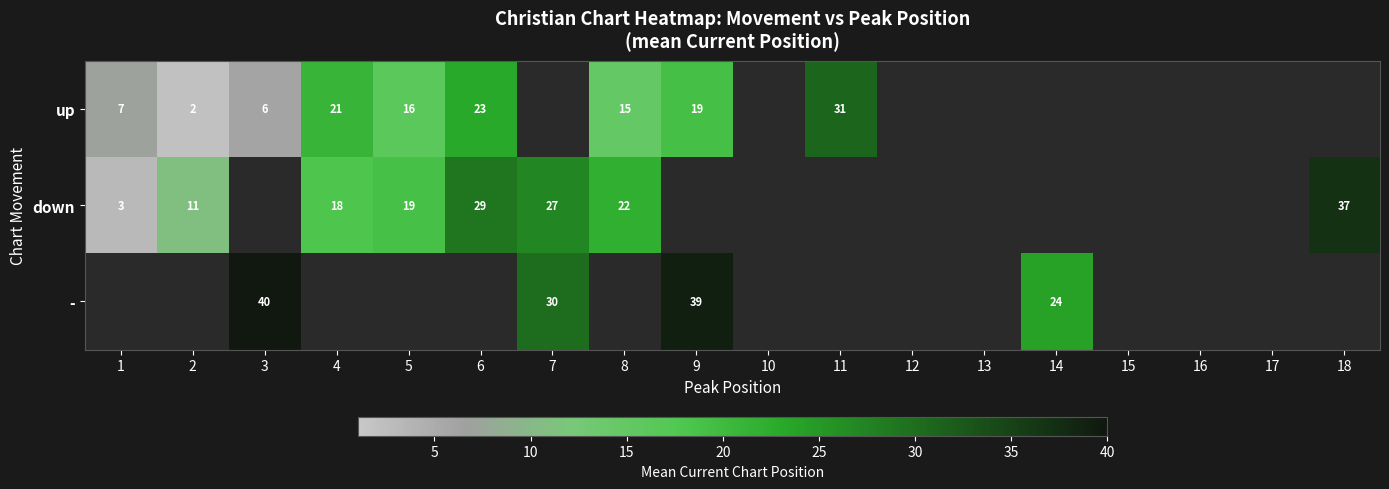

The value of up at 6 is 15.0. True or false?

False